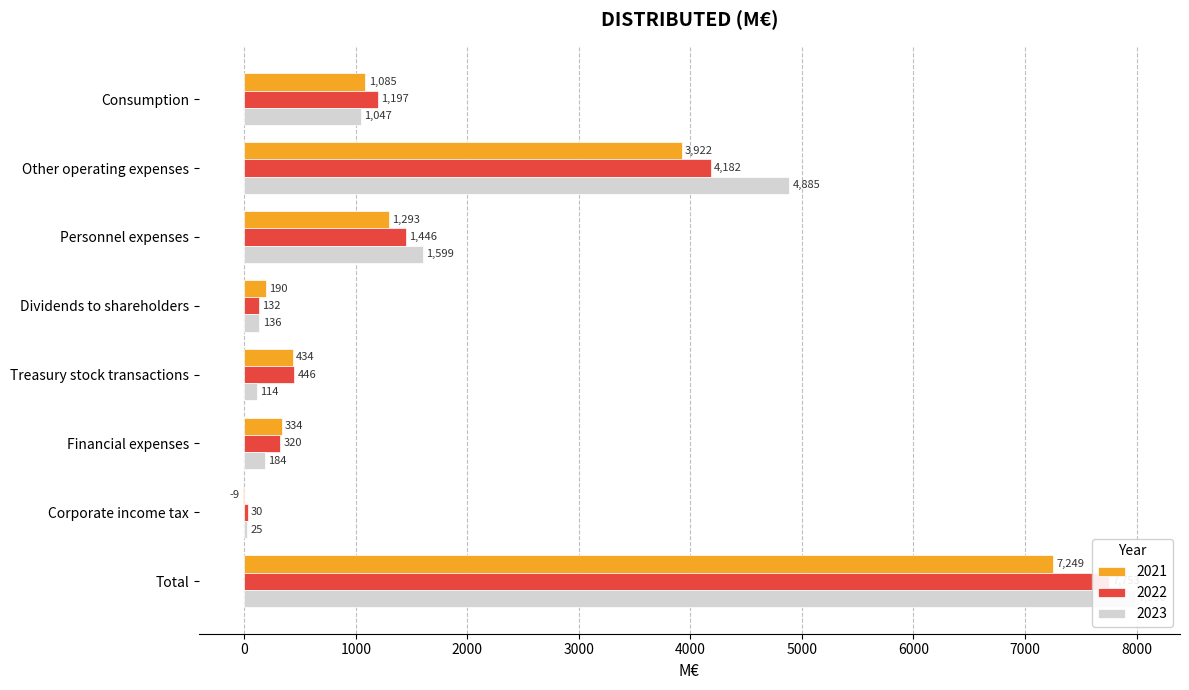

The value of 2022 at Other operating expenses is 4182. True or false?

True